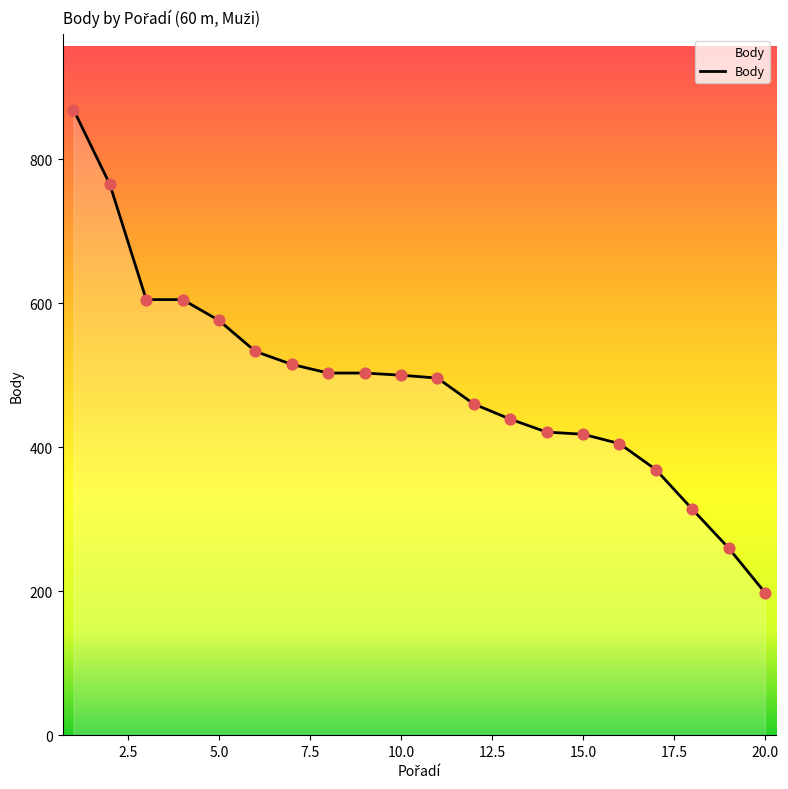

What is the minimum value shown in the chart?

198